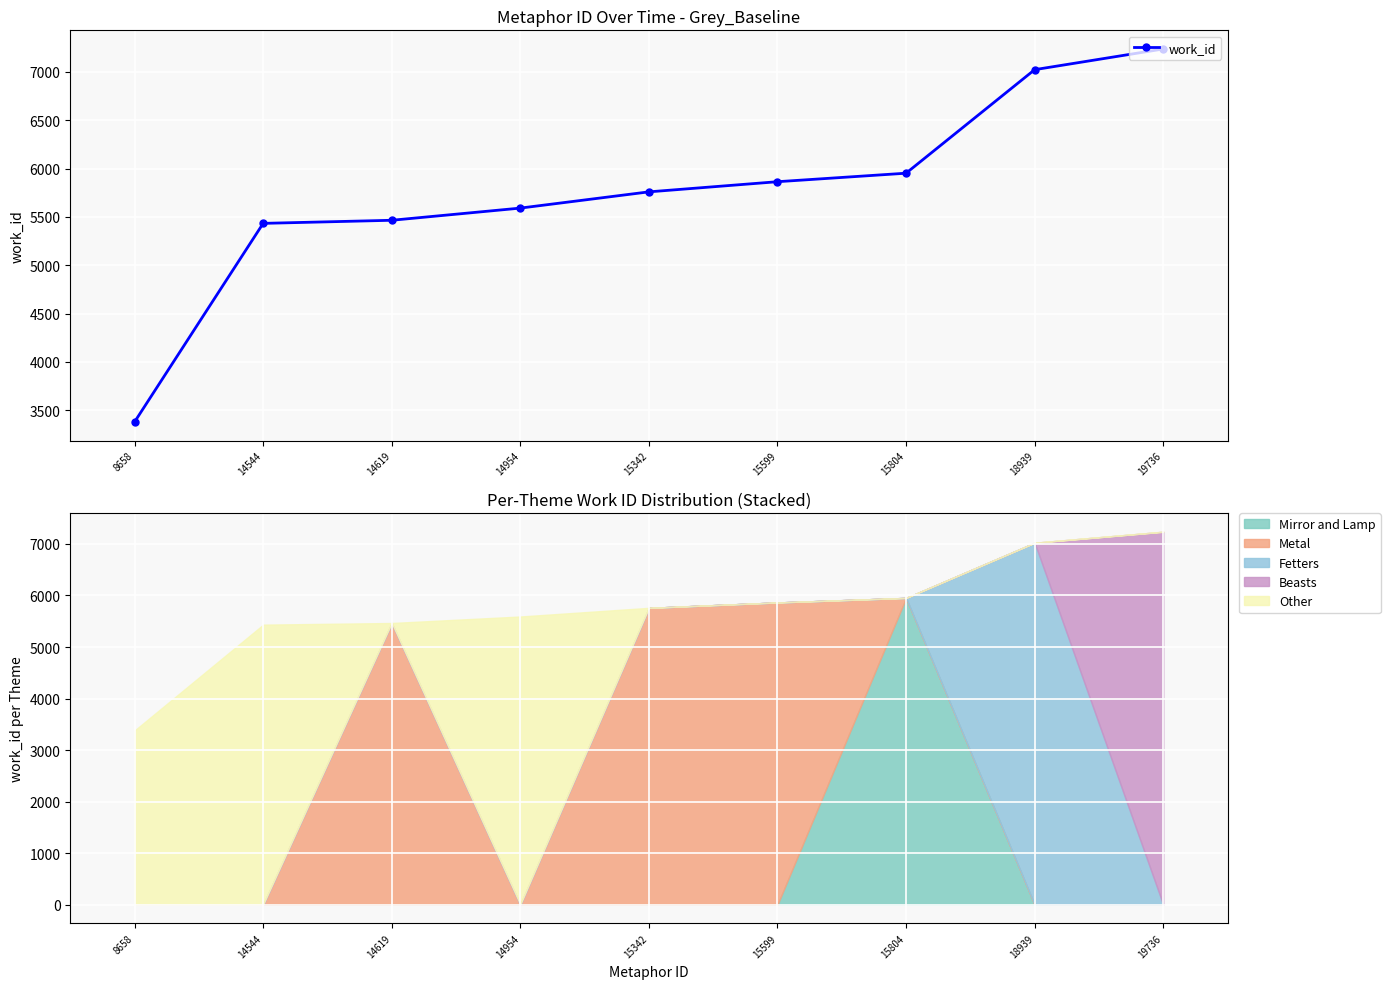

True or false: the data shows 3319 at 14619.

False